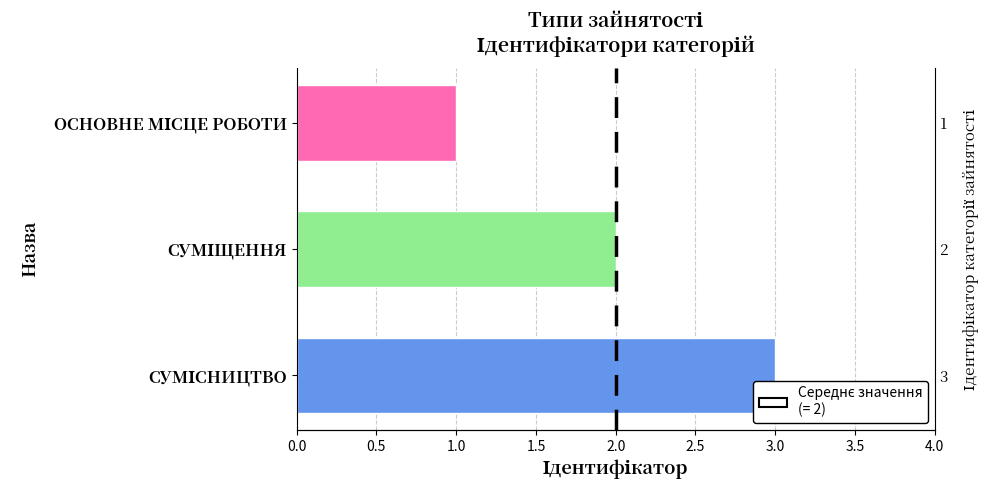

What is the change in value from 0.5 to 1.0?

+1